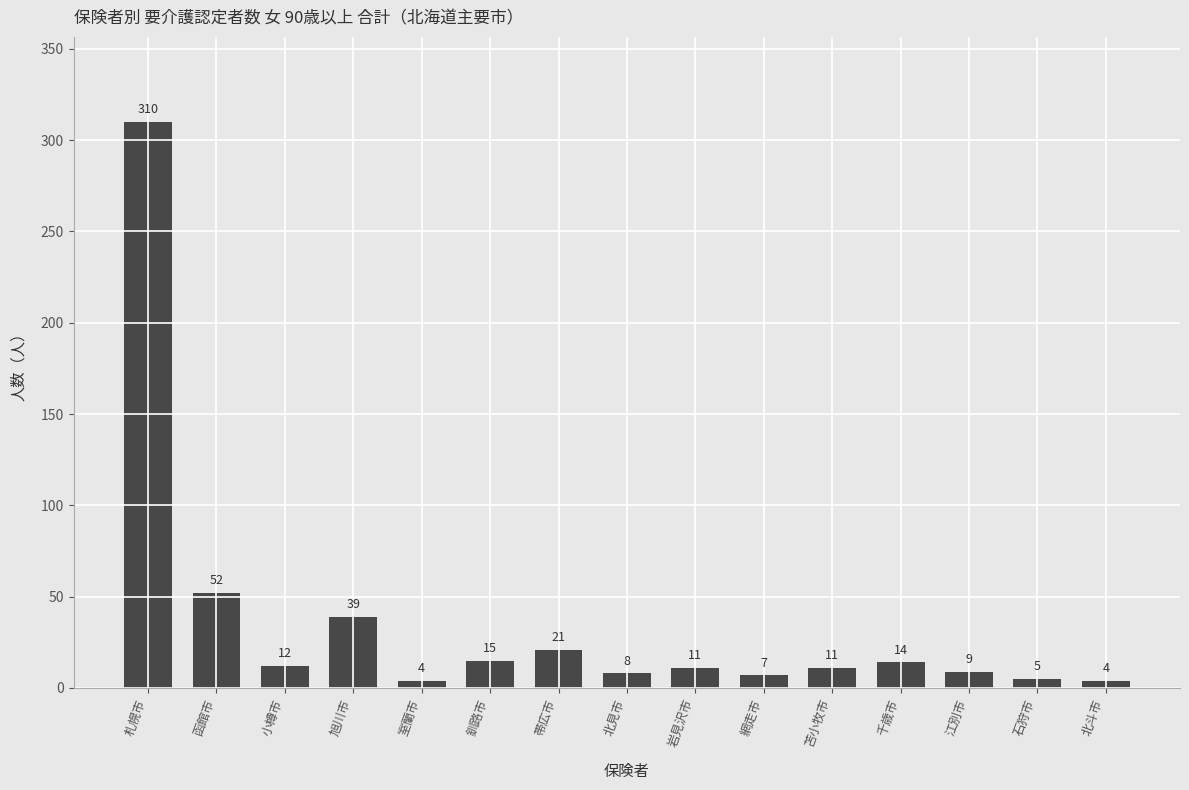

What is the approximate value at 苫小牧市, to the nearest 10?

10